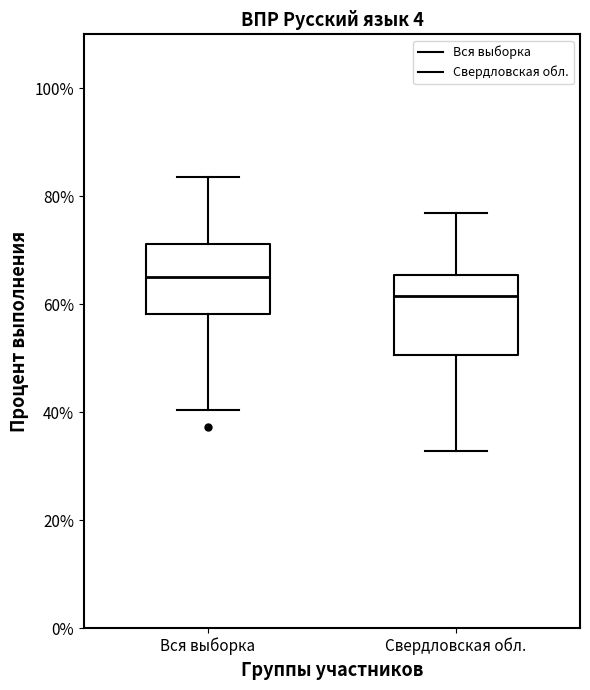

Reading left to right, read every box against the y-axis: the position of its median line, the range the box covers, and the ends of its whiskers. The values are not printed on the chart, so give them approximately, as read against the axis.

Вся выборка: median 66, box 58 to 72, whiskers 40 to 84
Свердловская обл.: median 62, box 50 to 66, whiskers 32 to 76